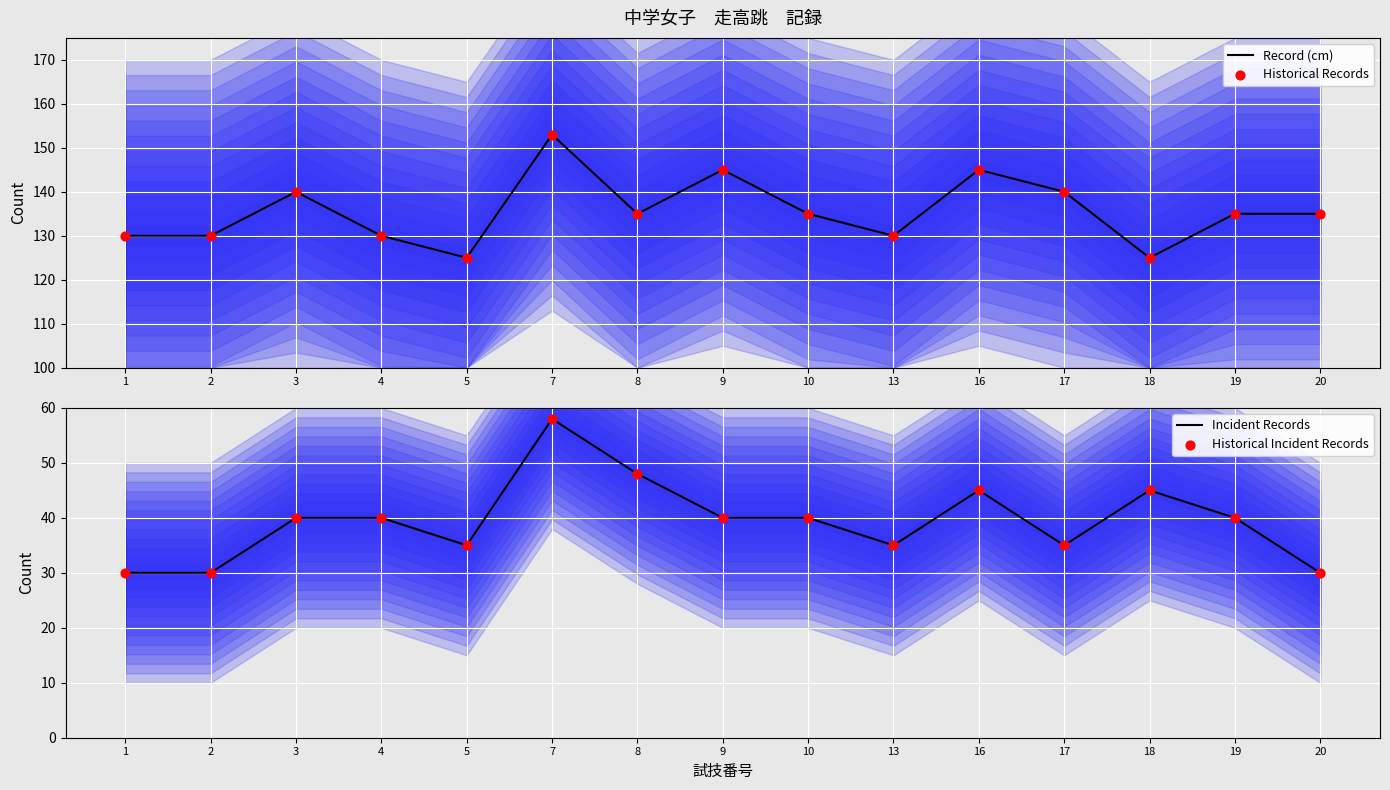

What are all the series names shown in the legend?

Record (cm), Historical Records, Incident Records, Historical Incident Records